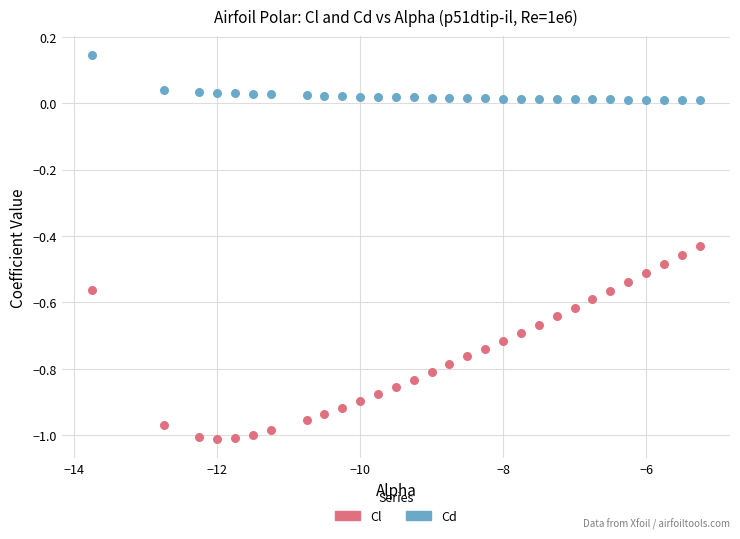

Which series has the largest Y range (max minus min)?

Cl